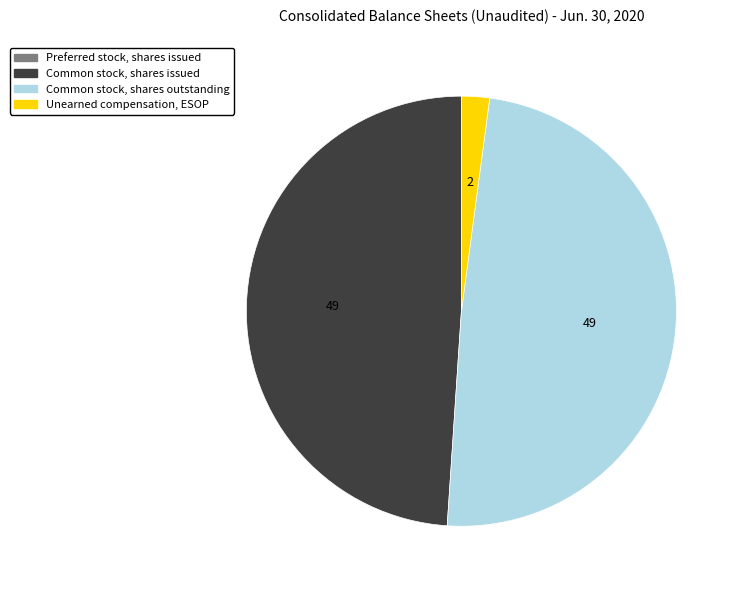

Is there a majority slice in this chart?

No